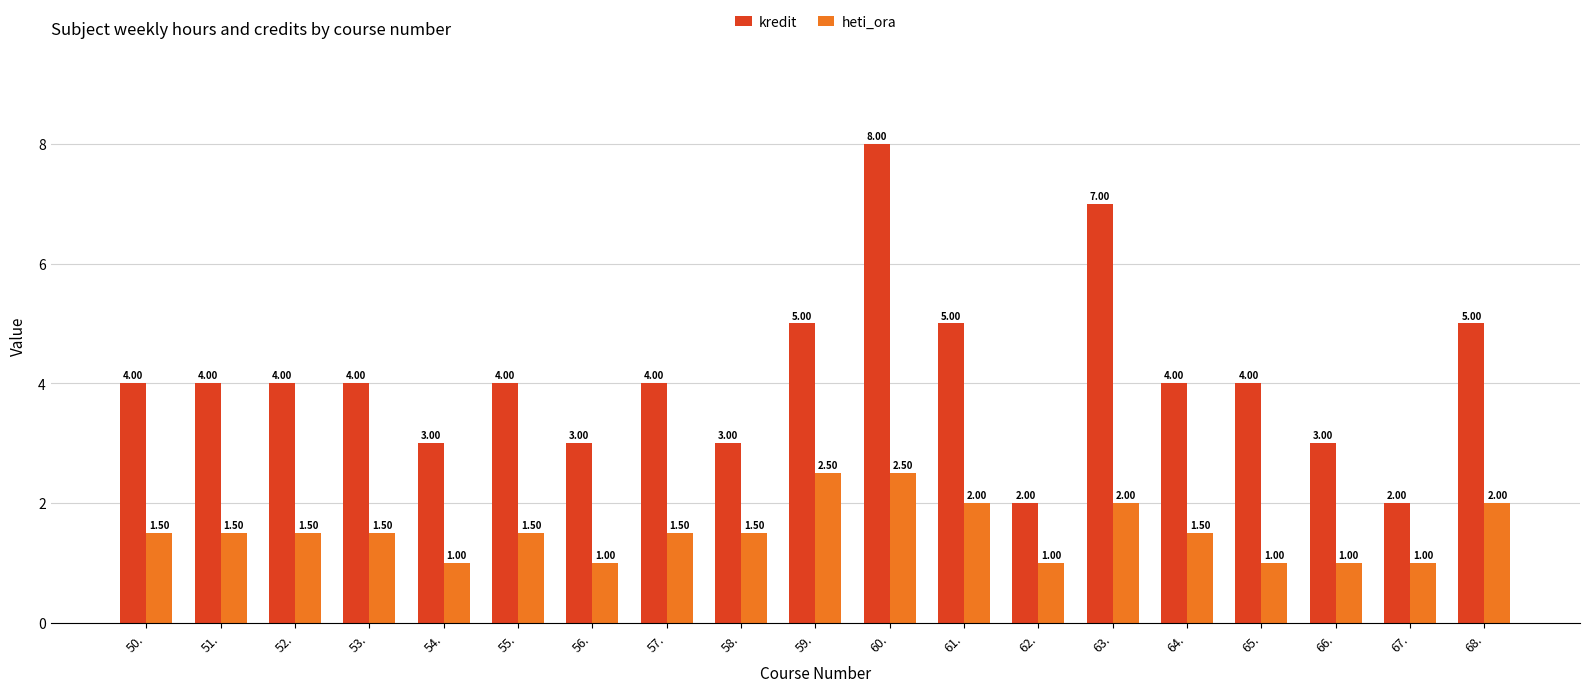

What is the smallest value displayed?

1.0